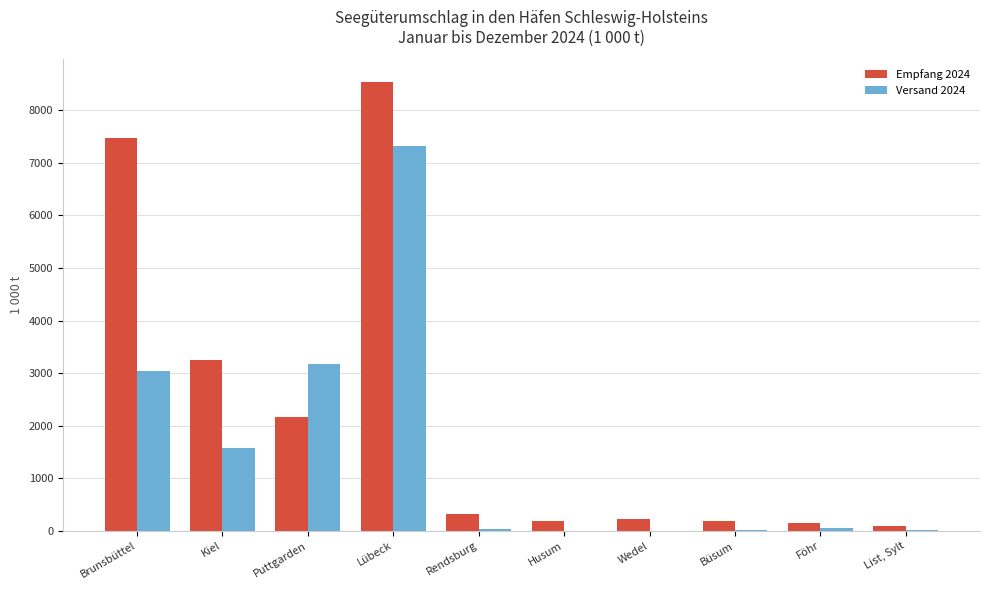

What is the average value of the Versand 2024 series?

1520.8